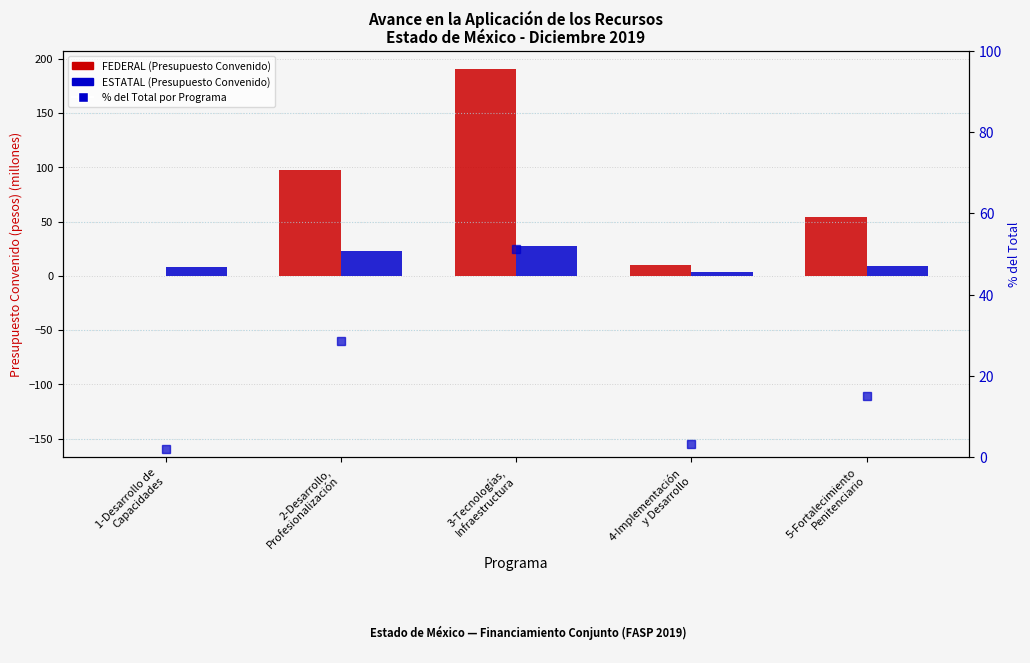

What is the total value across all series at 3-Tecnologías,
Infraestructura?

269.1